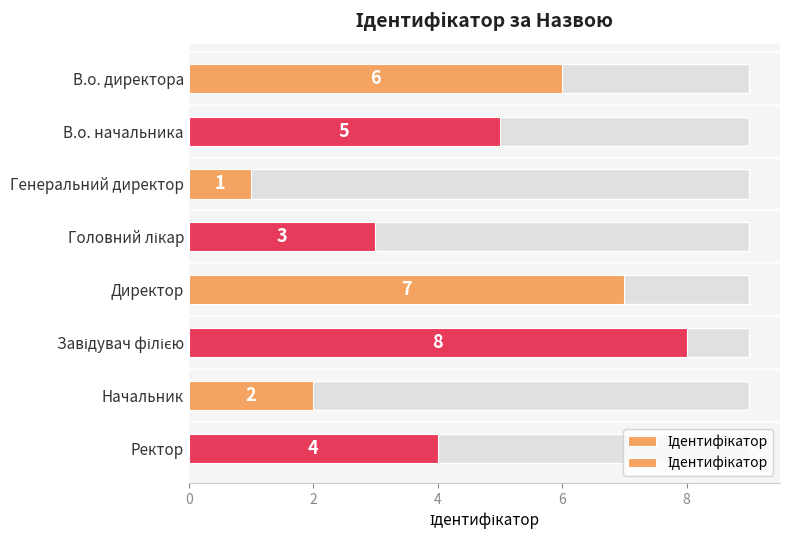

The value at Головний лікар is 1. True or false?

False